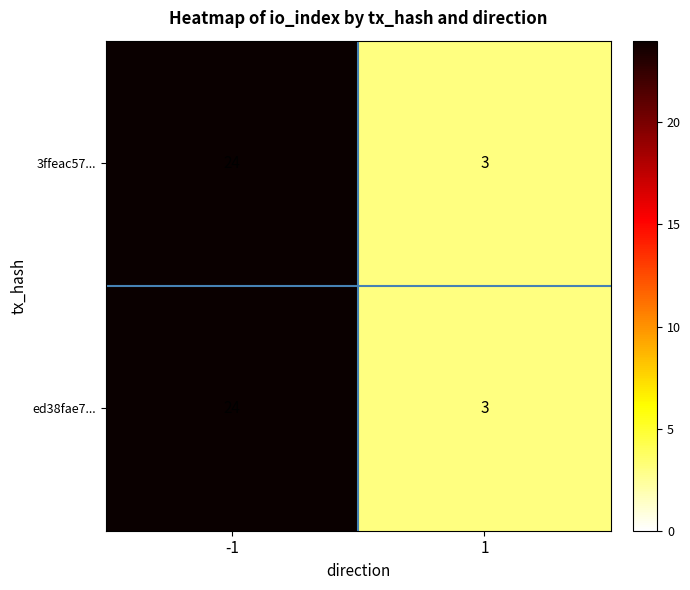

Is it true that 3ffeac57... equals 24 at -1?

True